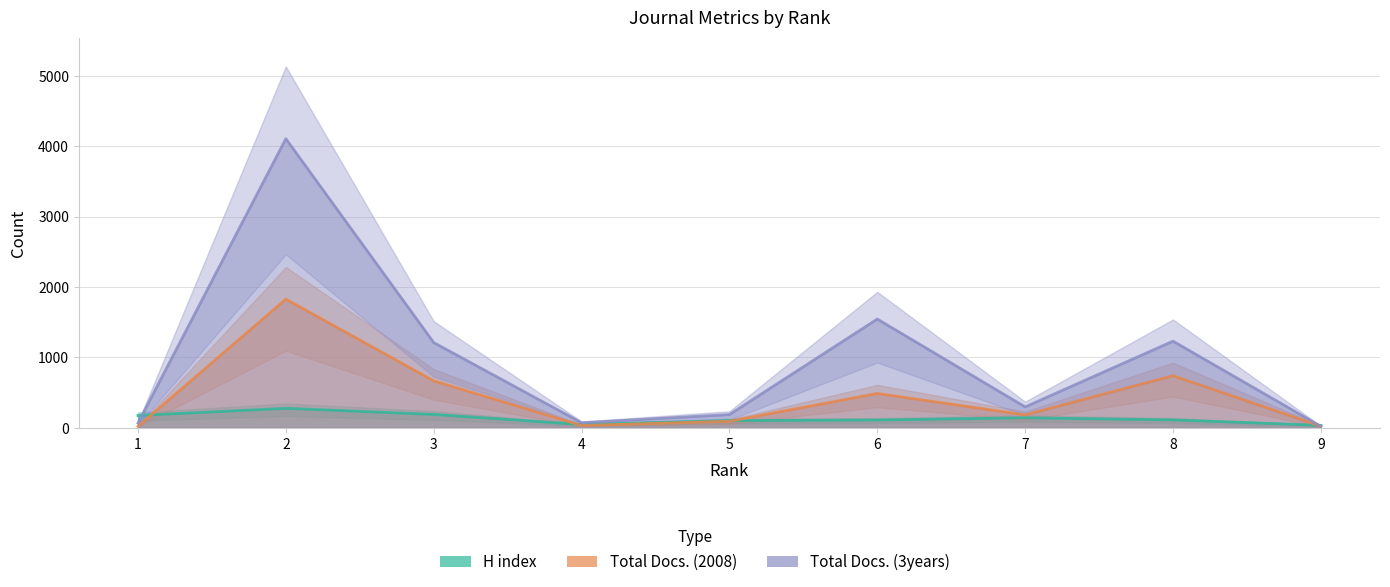

Rank the categories by Total Docs. (3years) value from lowest to highest.

9, 1, 4, 5, 7, 3, 8, 6, 2